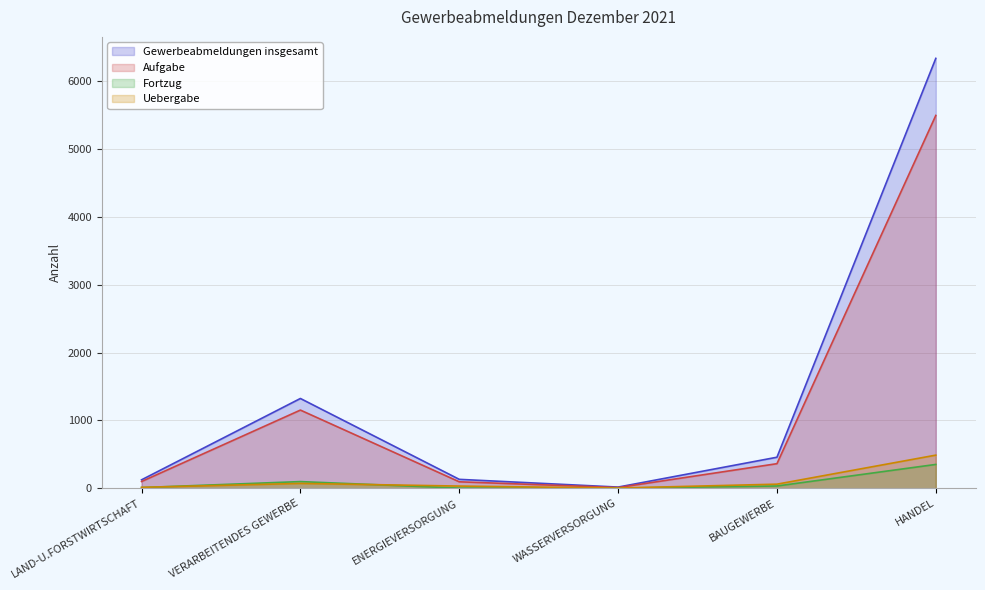

Which series has the largest total across all categories?

Gewerbeabmeldungen insgesamt